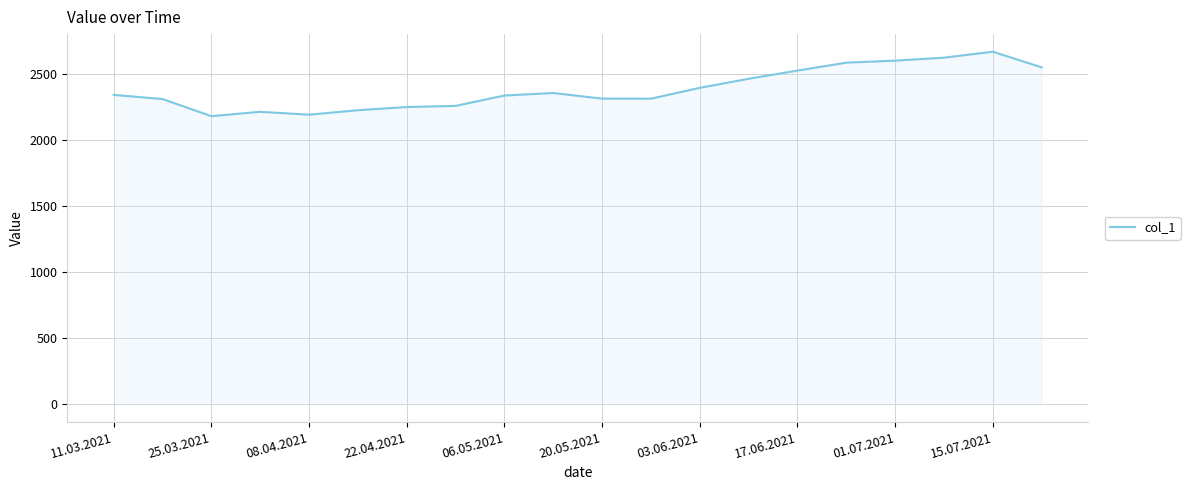

What is the minimum value shown in the chart?

2184.2